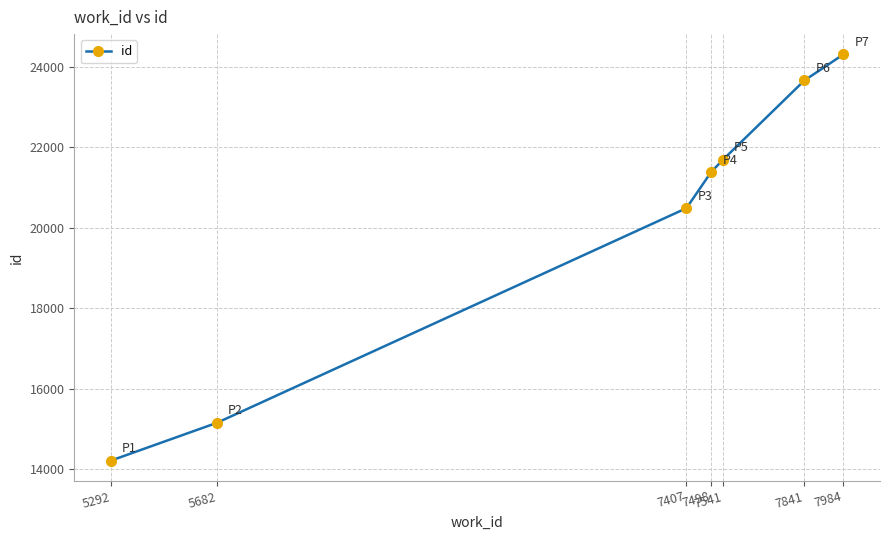

List the labels in order of value, smallest first.

5292, 5682, 7407, 7498, 7541, 7841, 7984